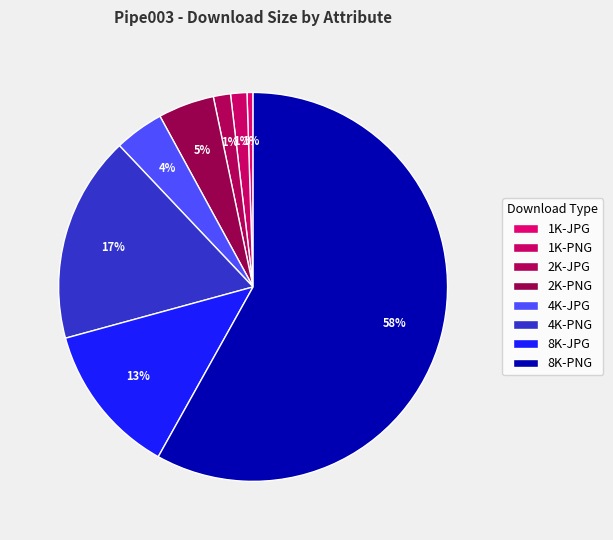

Count the number of slices in the pie.

8